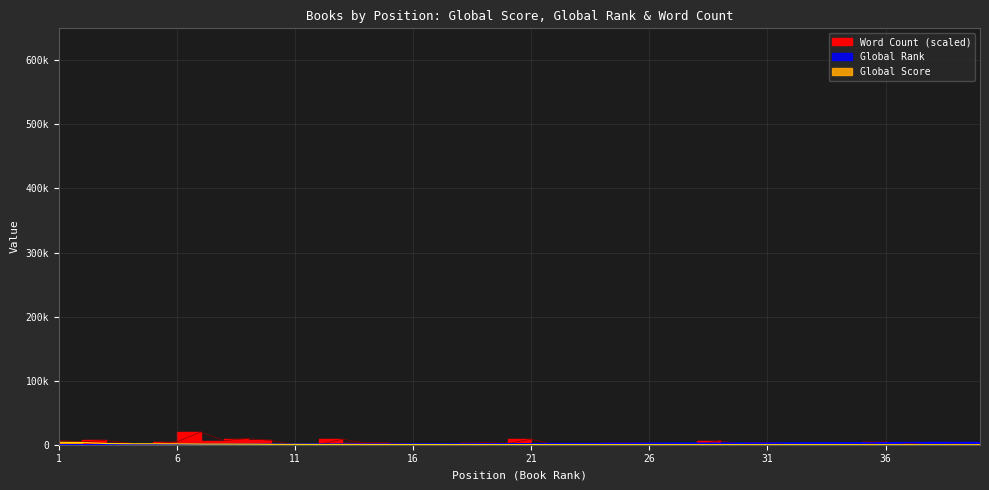

How many lines are shown in the chart?

3